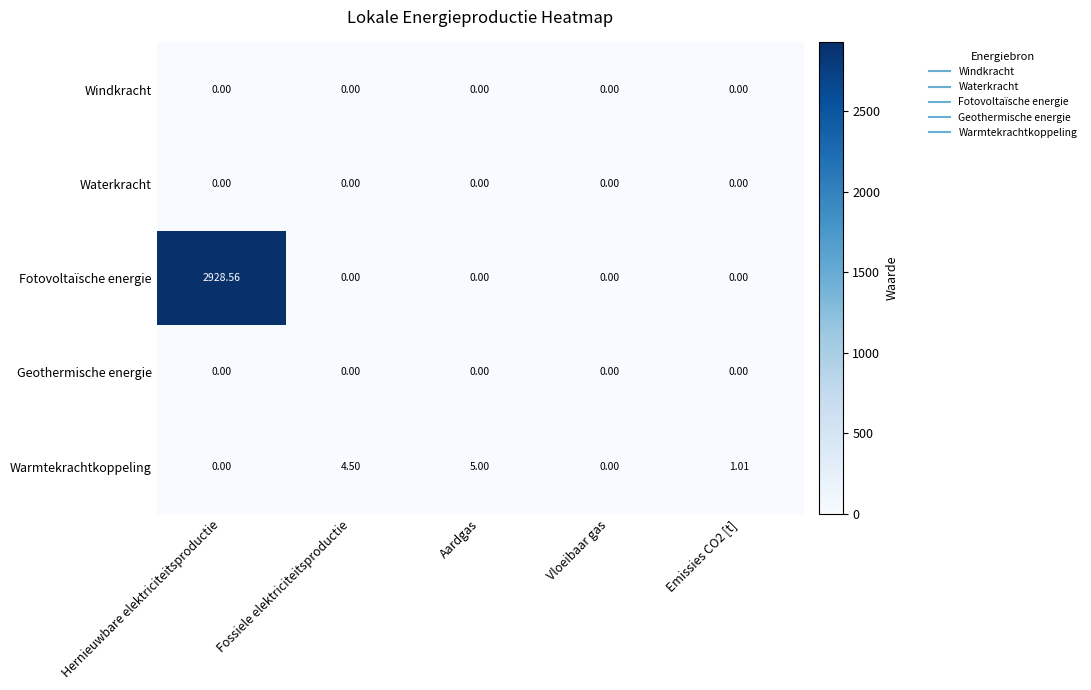

Which series has the widest spread of values?

Fotovoltaïsche energie